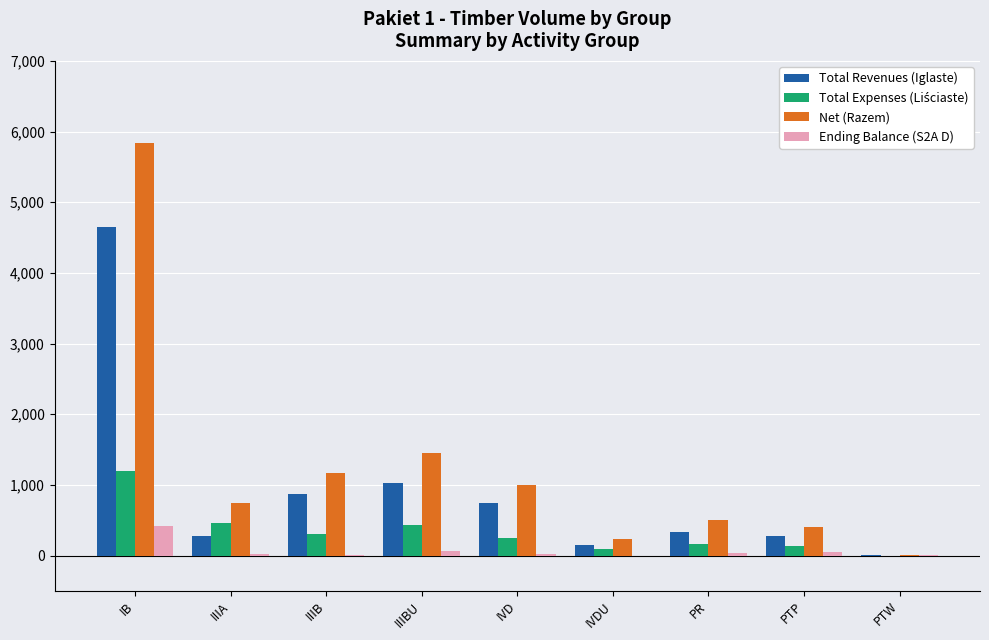

Are the bars grouped side by side (vs. stacked)?

Yes